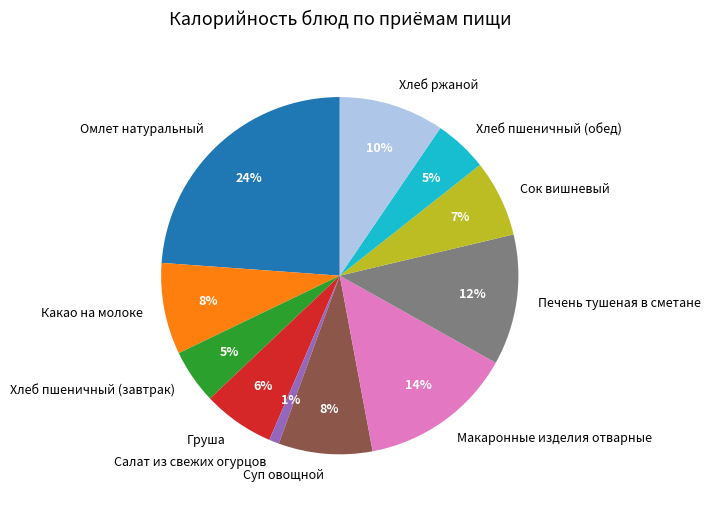

Which category has the smallest portion of the pie?

Салат из свежих огурцов